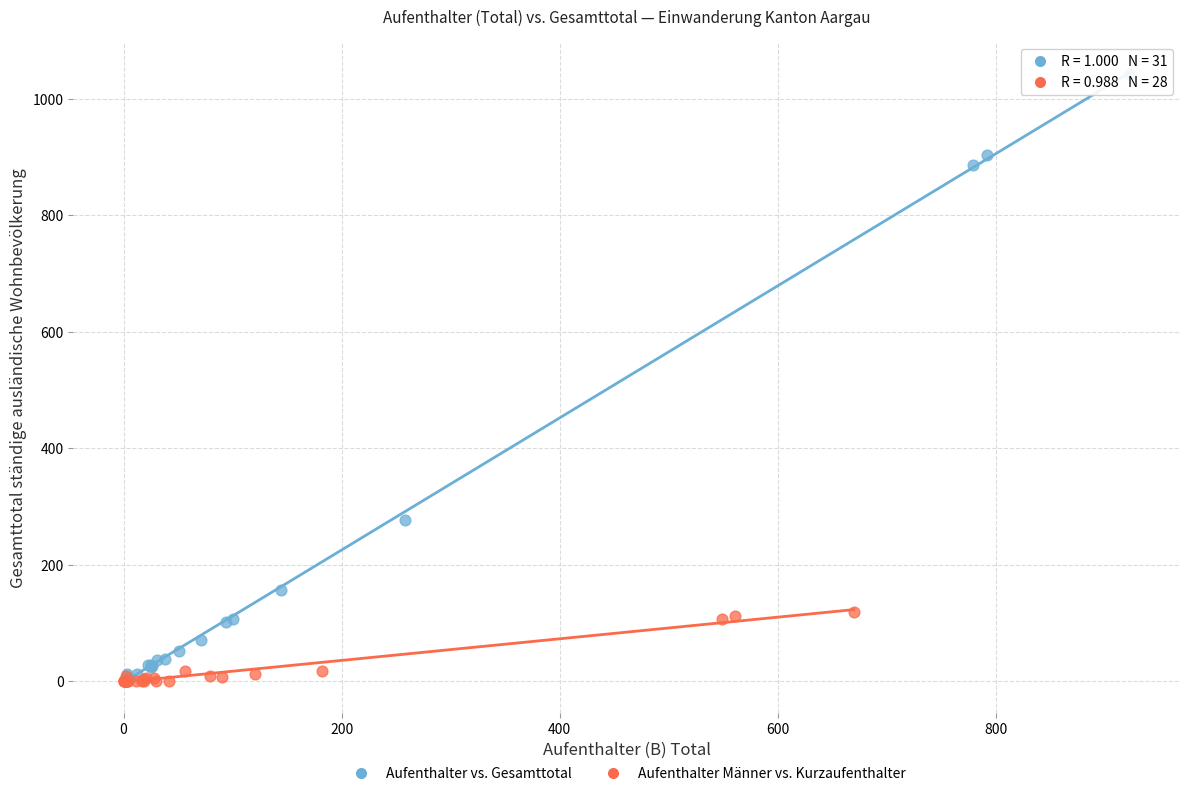

Which series has the largest Y range (max minus min)?

Aufenthalter vs. Gesamttotal